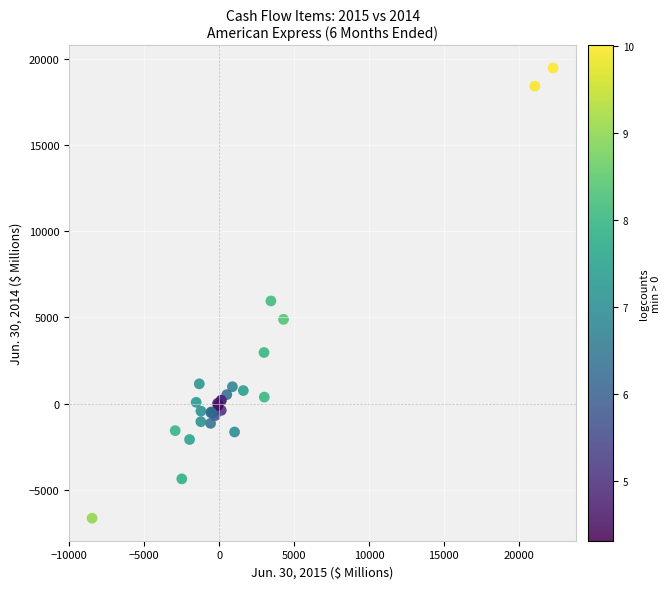

What Y value in the scatter plot is closest to 6412?

5955